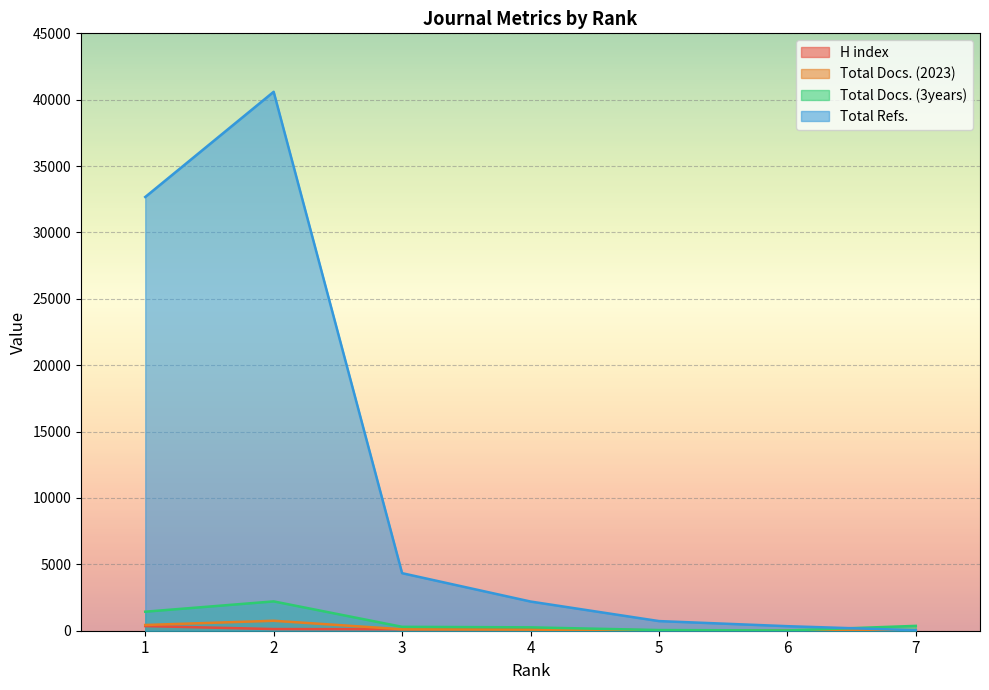

At which label does Total Docs. (3years) first exceed 293?

1